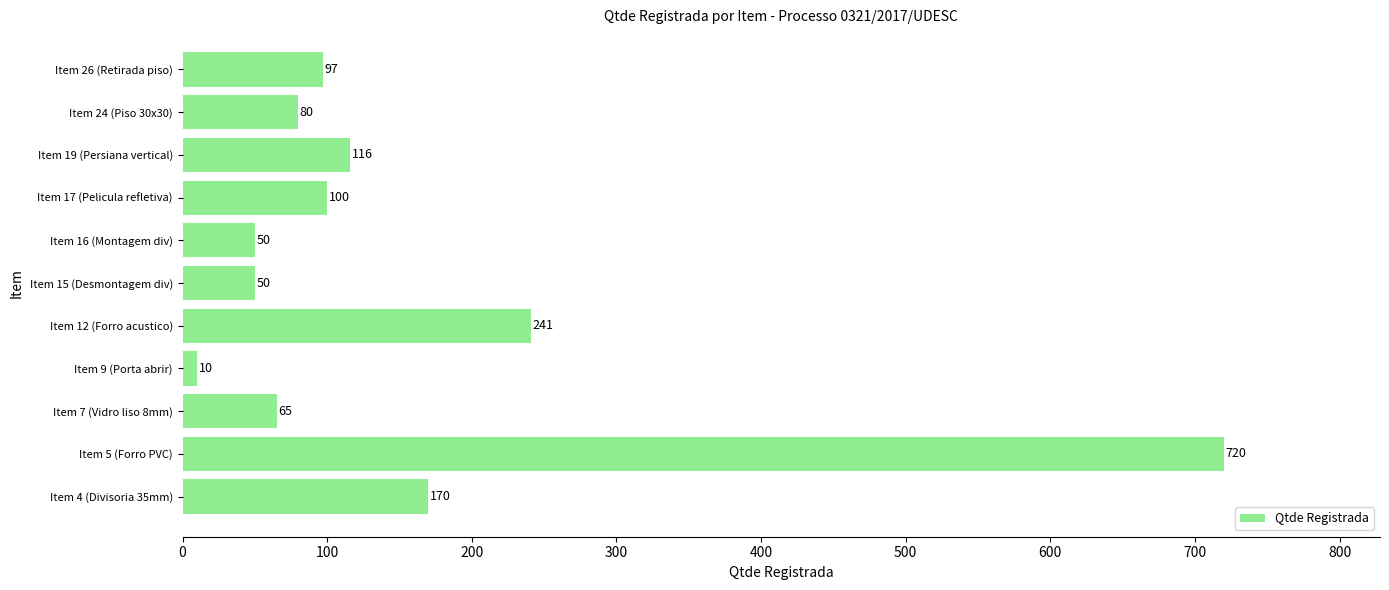

True or false: the data shows 116 at Item 19 (Persiana vertical).

True